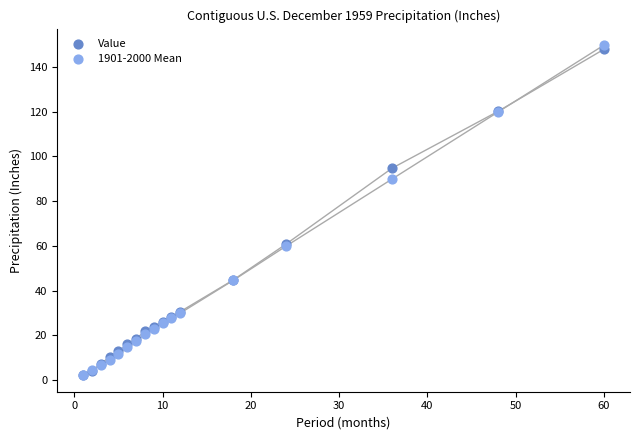

What are all the series names shown in the legend?

Value, 1901-2000 Mean